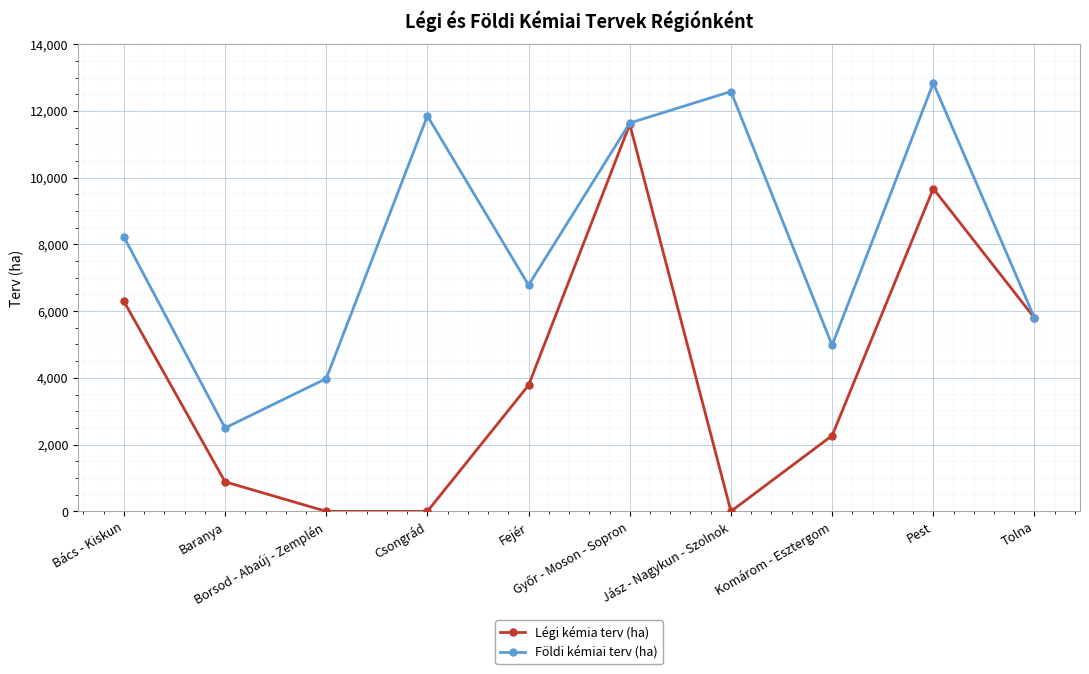

How many distinct data groups are displayed?

2